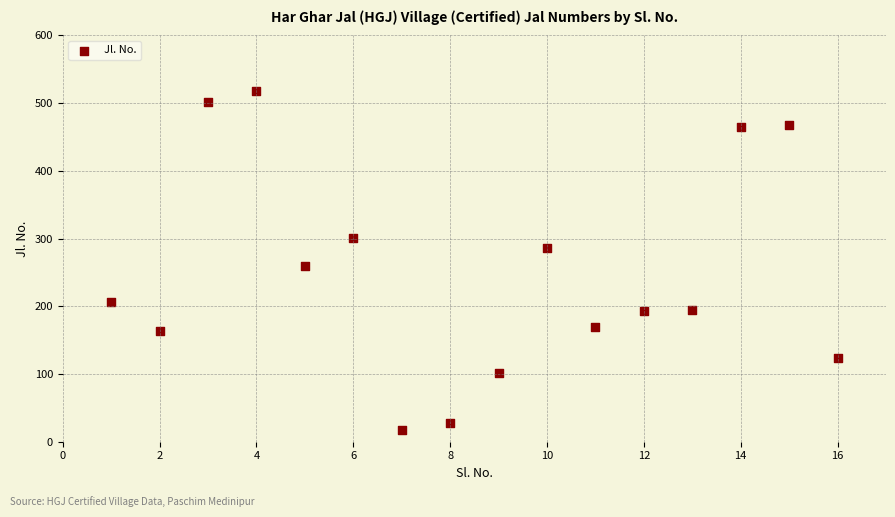

What Y value in the scatter plot is closest to 268?

260